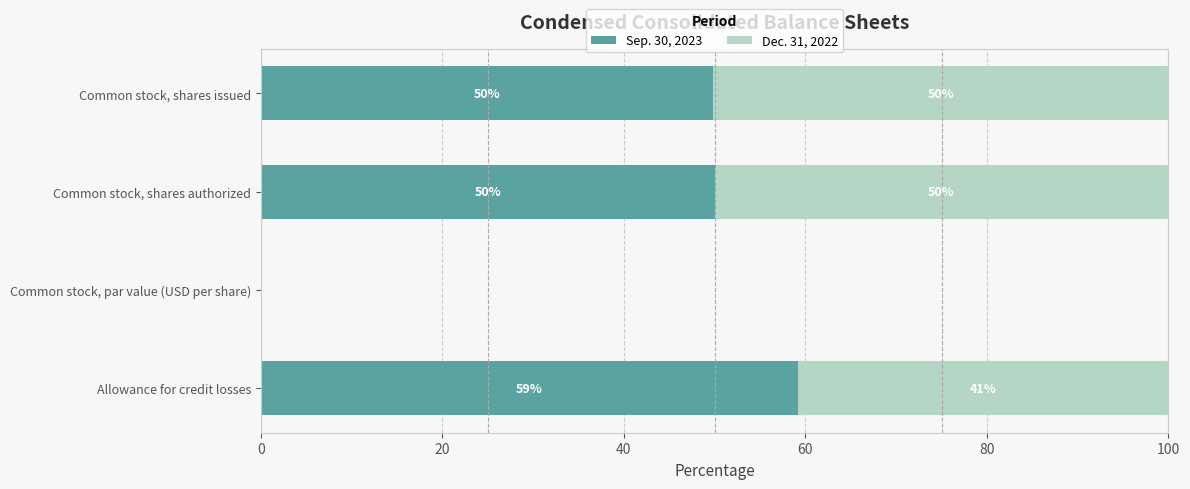

What is the total value across all series at Common stock, shares authorized?

100.0